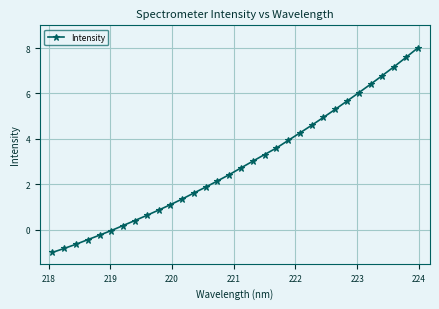

What is the average value?

2.9